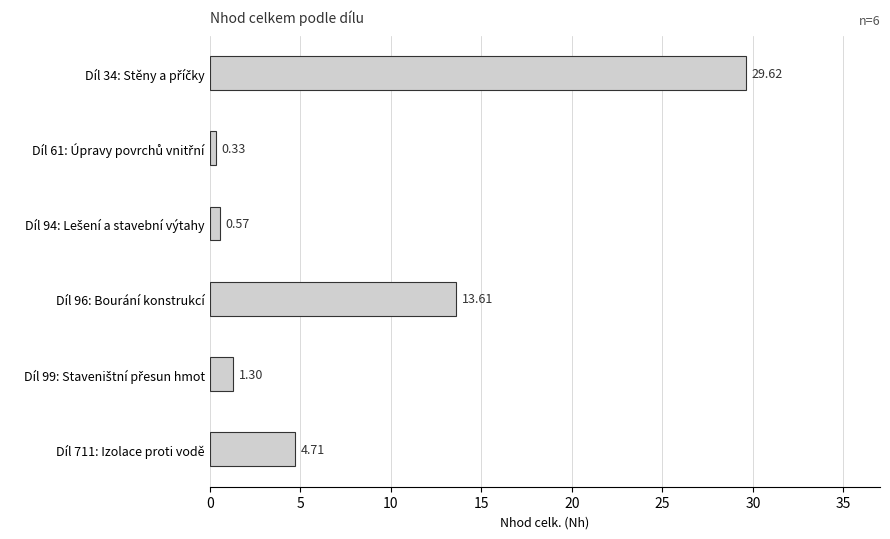

Between Díl 96: Bourání konstrukcí and Díl 711: Izolace proti vodě, which is larger?

Díl 96: Bourání konstrukcí